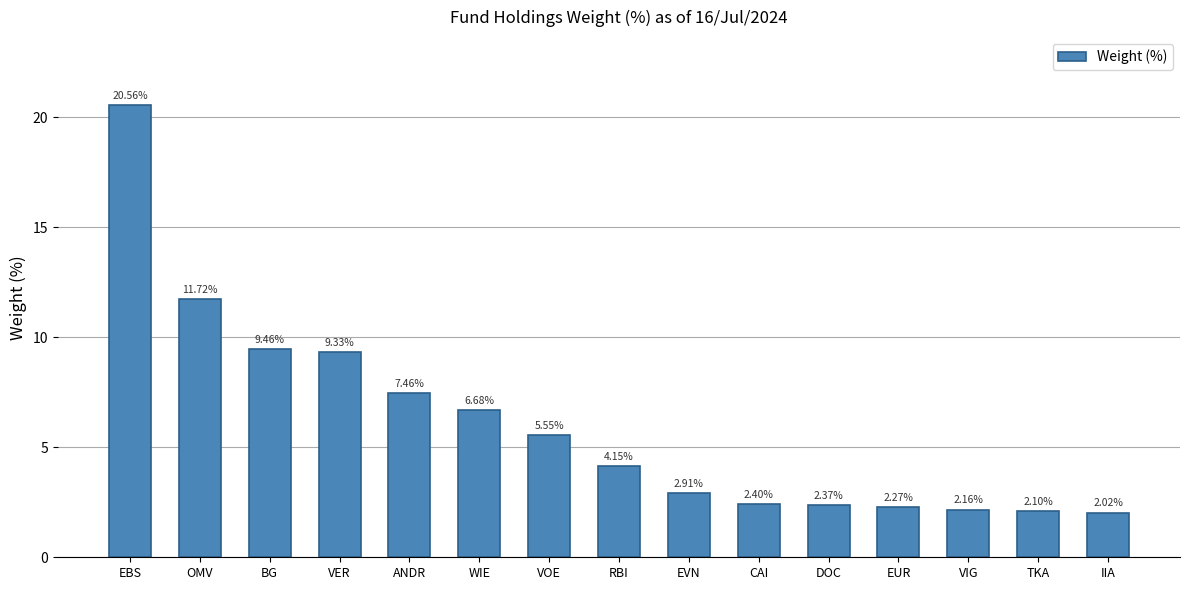

What is the label of the 11th bar from the right?

ANDR